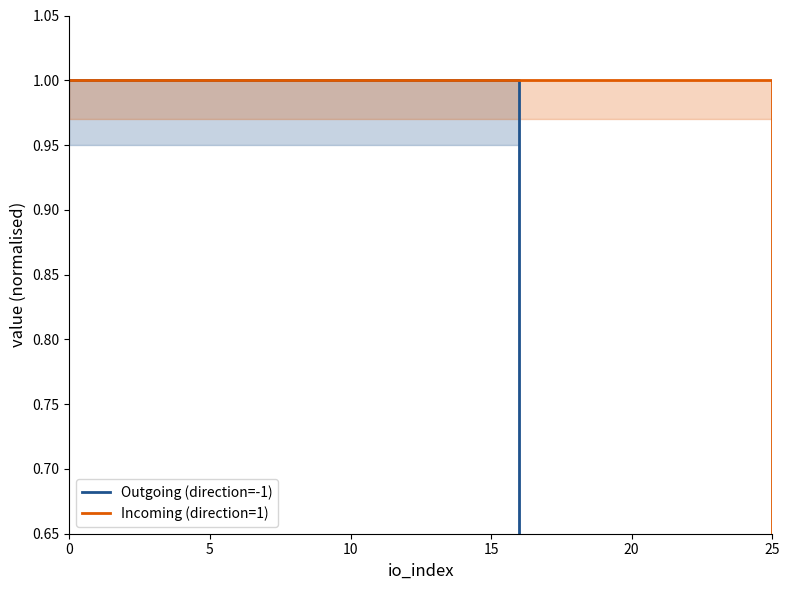

Is the value of Outgoing (direction=-1) at 13 greater than the value of Incoming (direction=1) at 14?

No